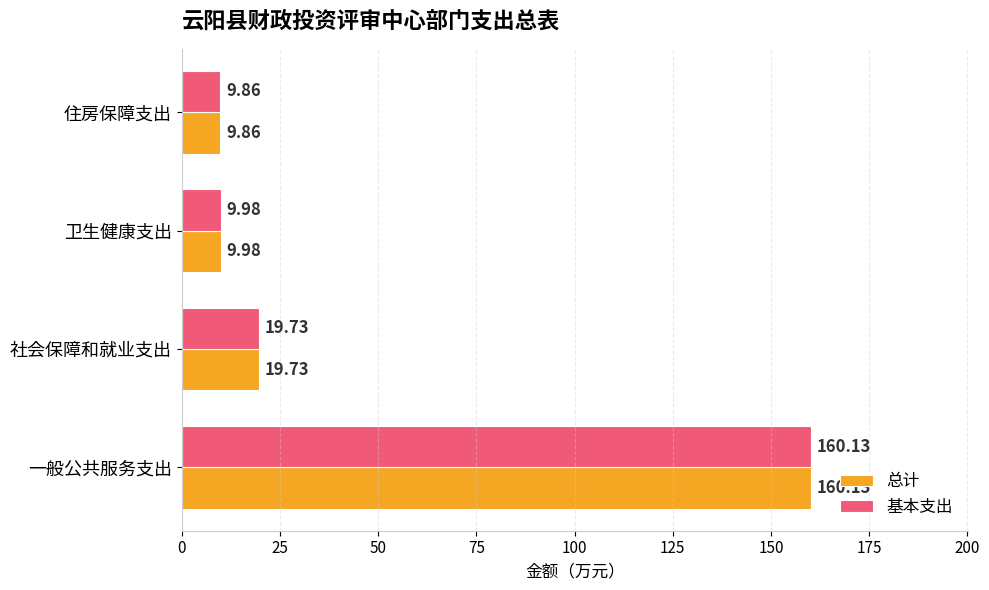

Where is 总计 nearest to the value 84?

社会保障和就业支出